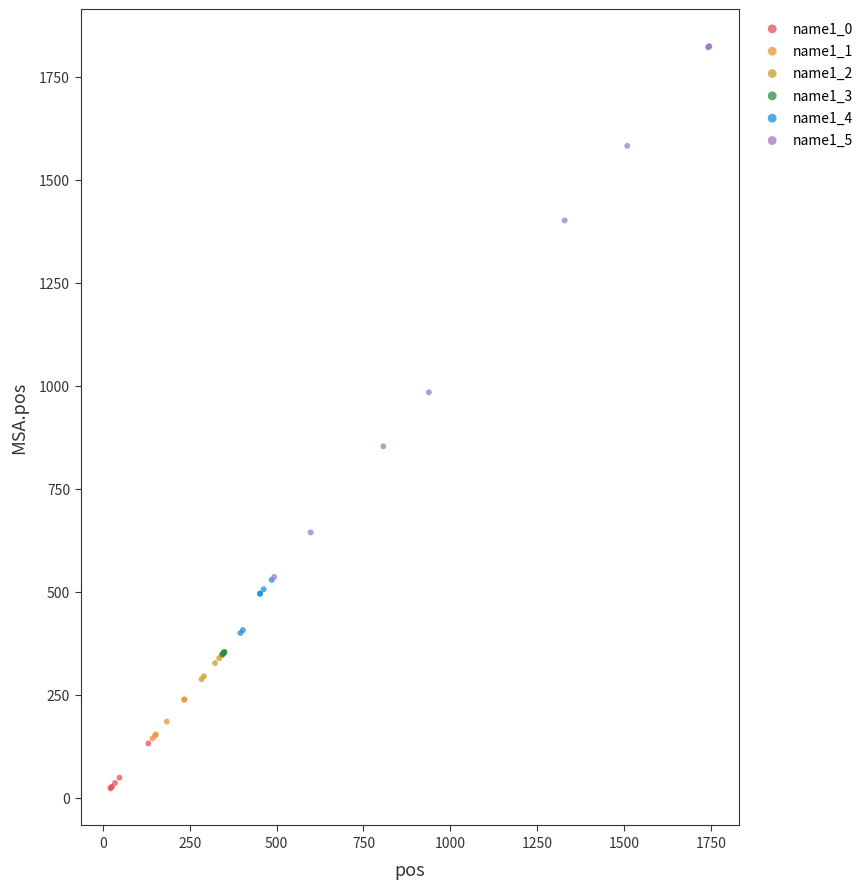

Which series has the largest Y range (max minus min)?

name1_5